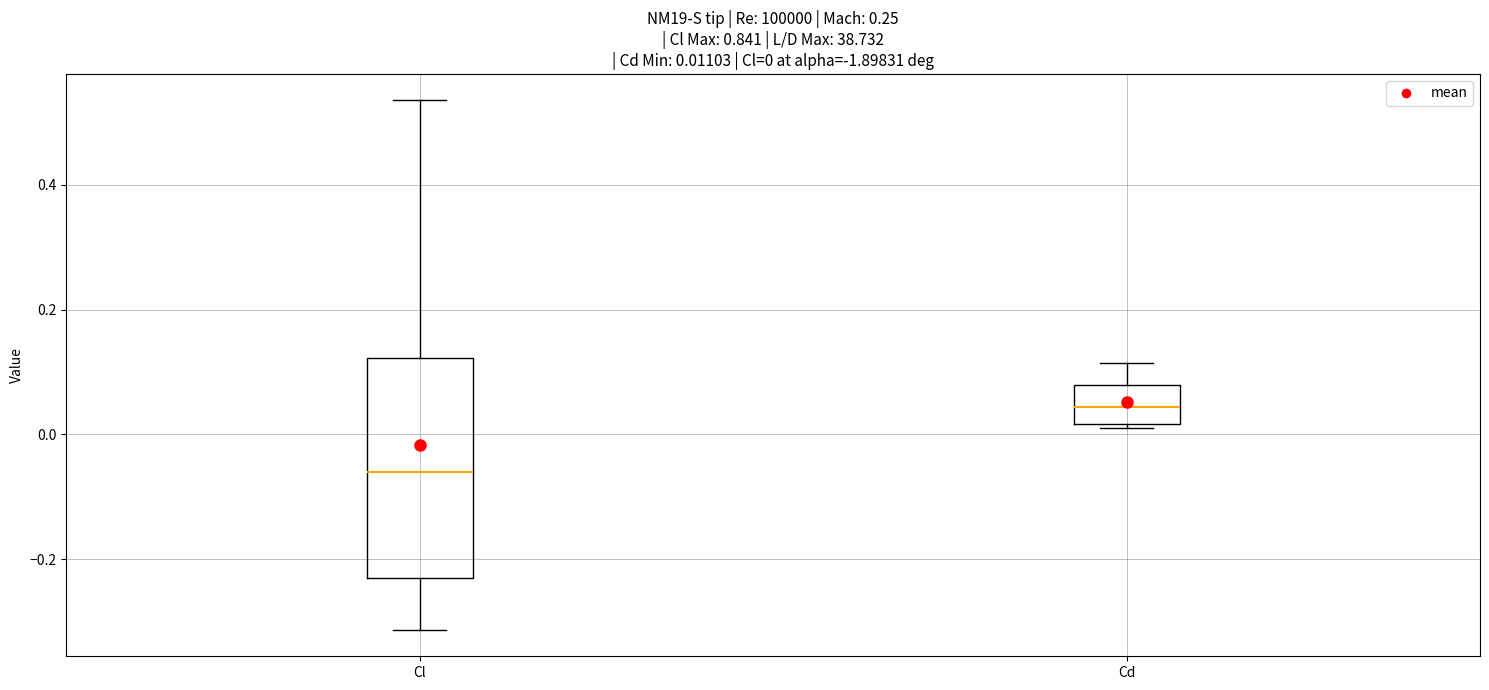

Which box's median line is the highest?

Cd